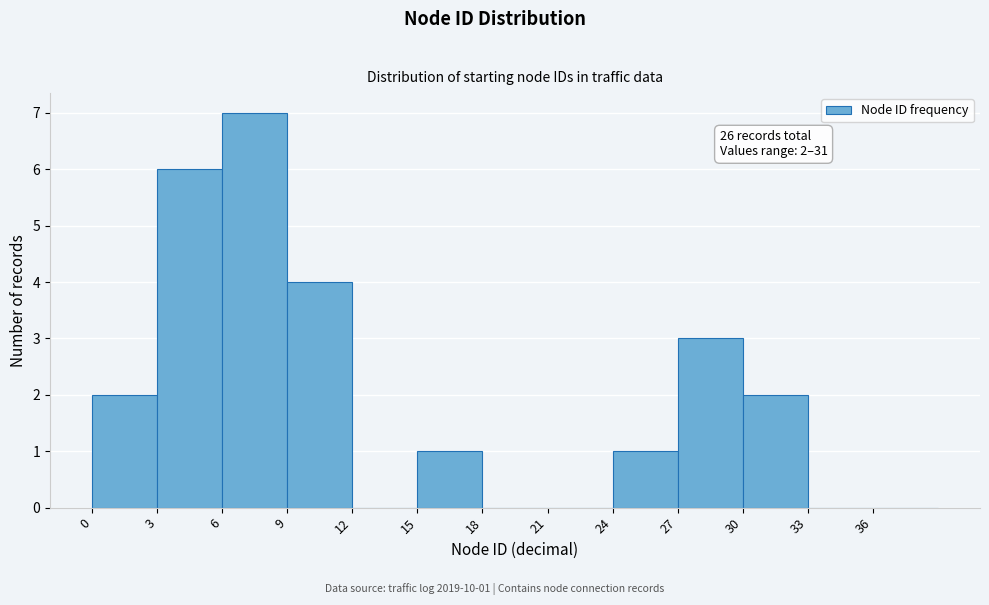

Over which range of the x-axis is the bar tallest?

6 to 9